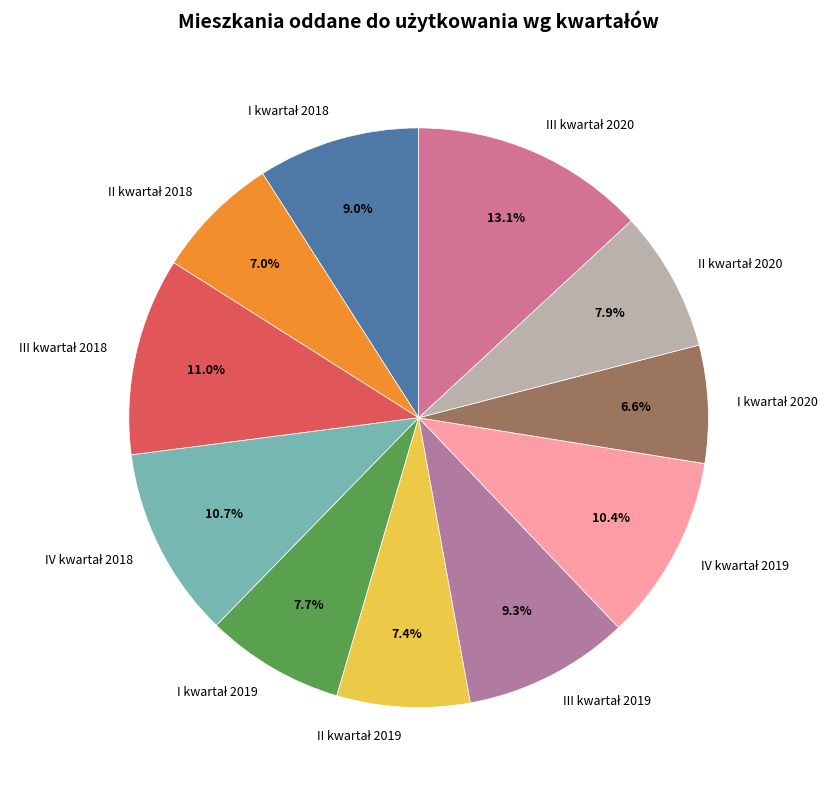

Is there a majority slice in this chart?

No